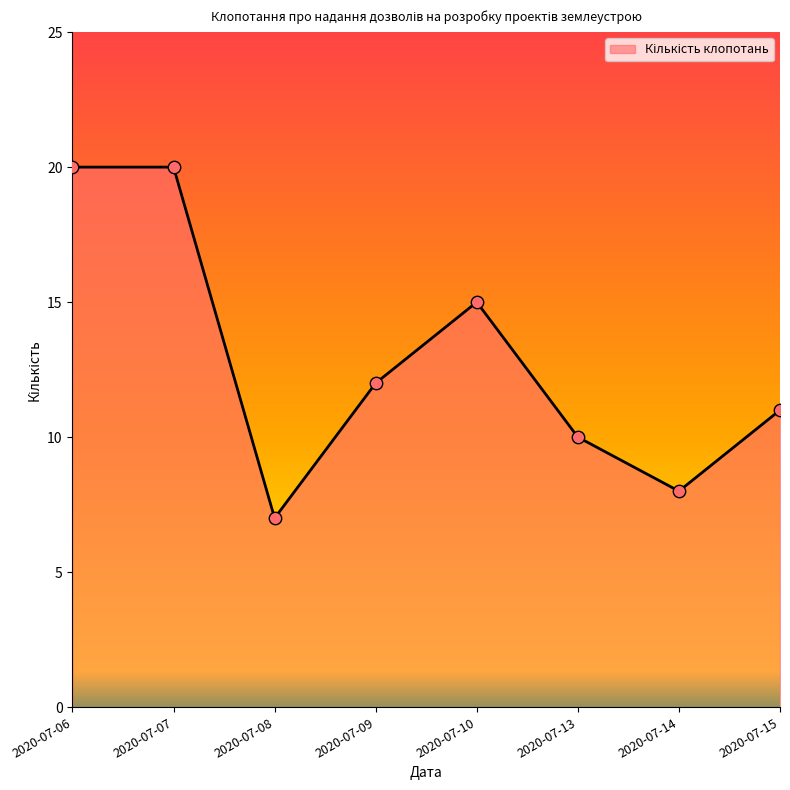

Approximately how many times larger is the value at 2020-07-15 compared to 2020-07-08?

1.6